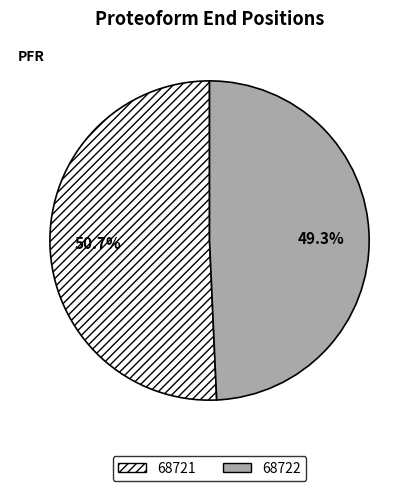

Is it true that 68722 is 54% of the pie?

False